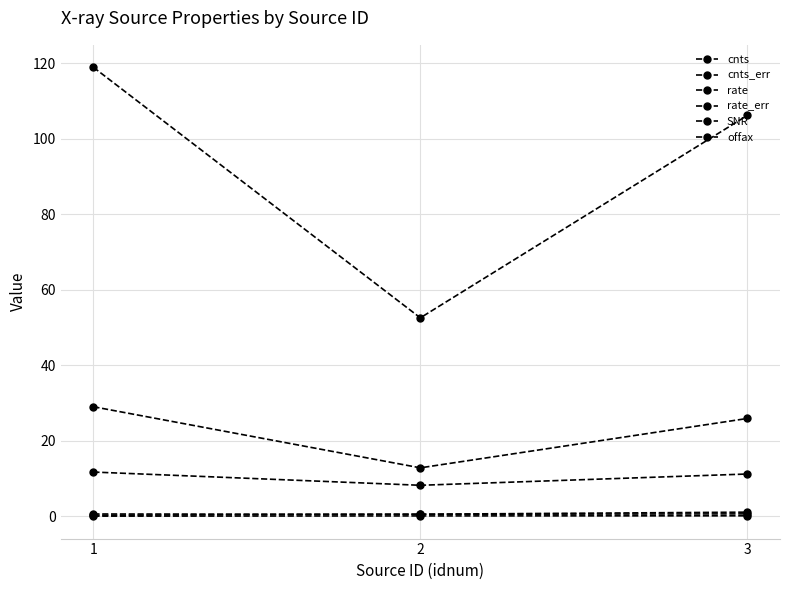

At which category is the sum across all series the highest?

1